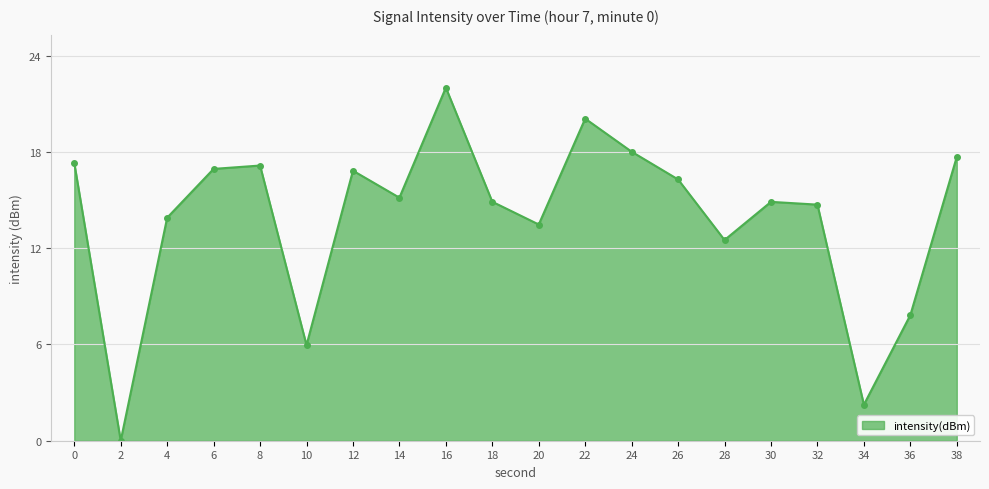

How many points are higher than both their immediate neighbors (excluding endpoints)?

5